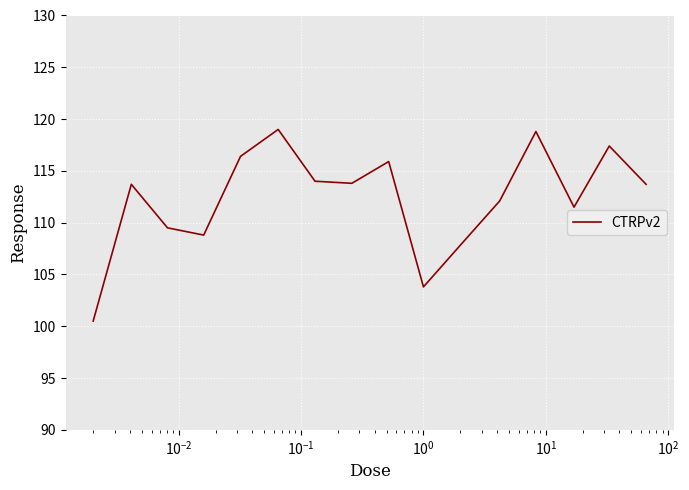

What is the difference between the maximum and minimum values?

18.5